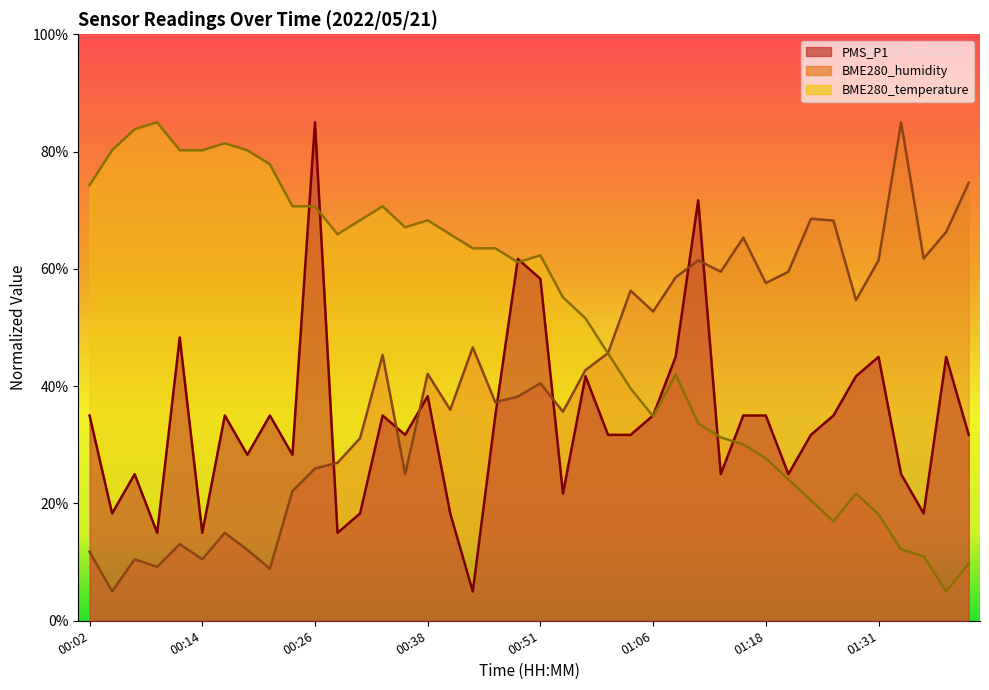

Rank the categories by BME280_humidity value from highest to lowest.

01:33, 01:41, 01:23, 01:26, 01:38, 01:16, 01:36, 01:11, 01:31, 01:14, 01:21, 01:09, 01:18, 01:04, 01:28, 01:06, 00:43, 01:01, 00:33, 00:56, 00:38, 00:51, 00:49, 00:46, 00:41, 00:54, 00:31, 00:29, 00:26, 00:36, 00:24, 00:16, 00:12, 00:19, 00:02, 00:07, 00:14, 00:09, 00:21, 00:04